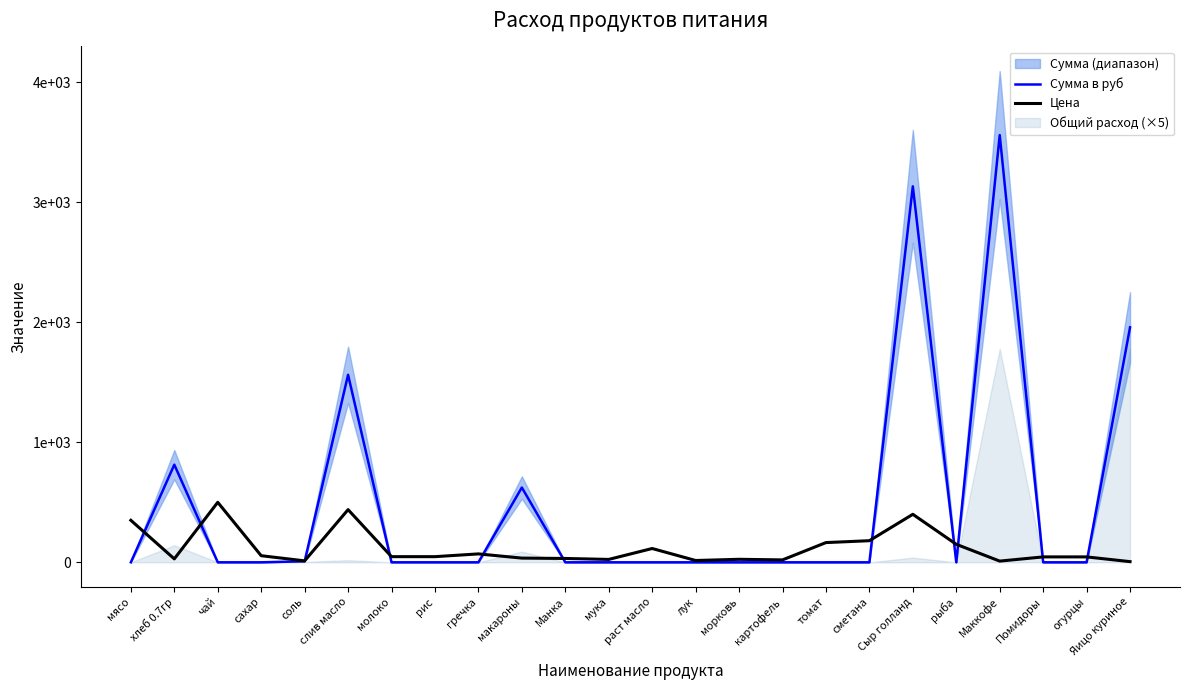

Which series has the widest spread of values?

Сумма в руб